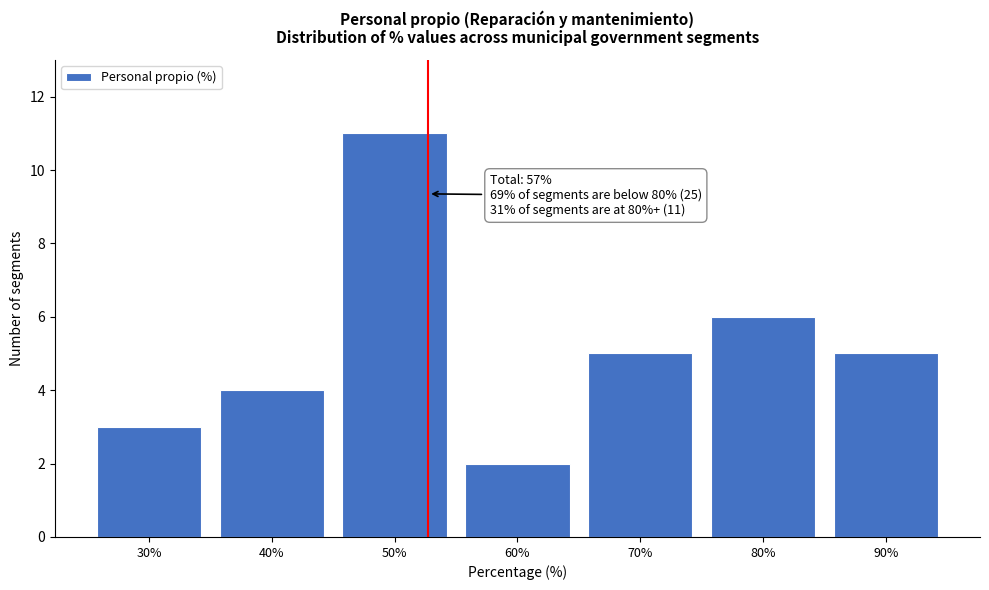

Reading left to right, what are all the values shown in this chart?

3	4	11	2	5	6	5